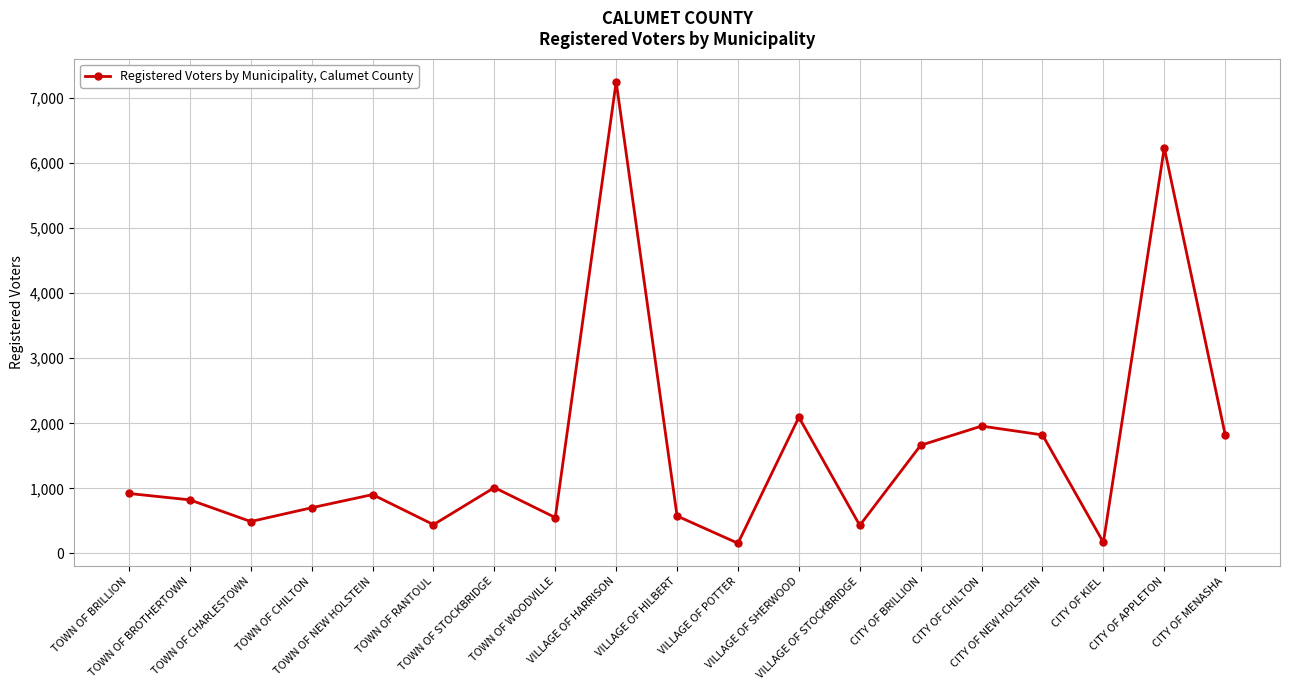

What is the difference between the maximum and minimum values?

7093